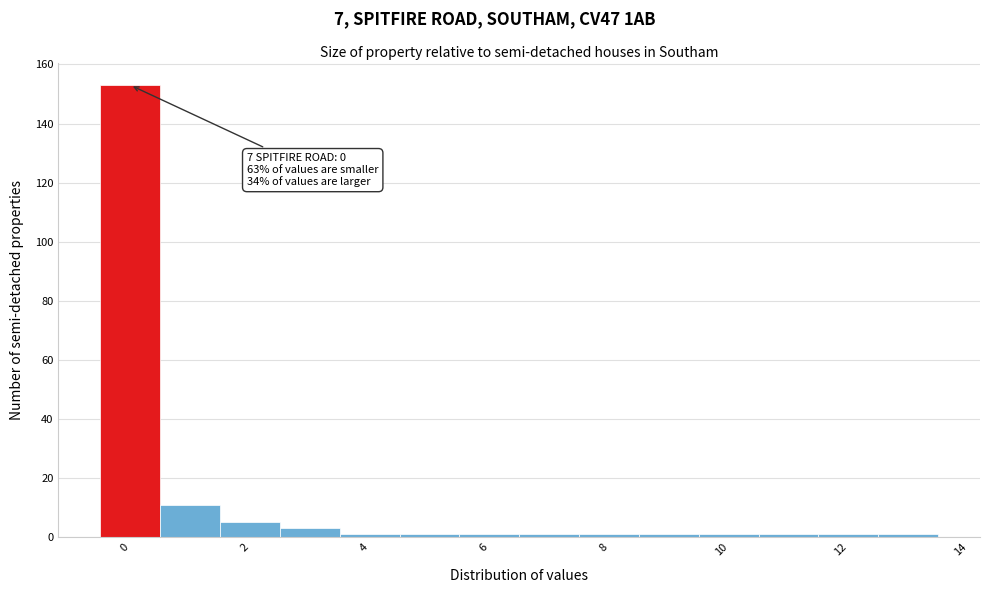

Over which range of the x-axis is the bar tallest?

-0.5 to 0.5